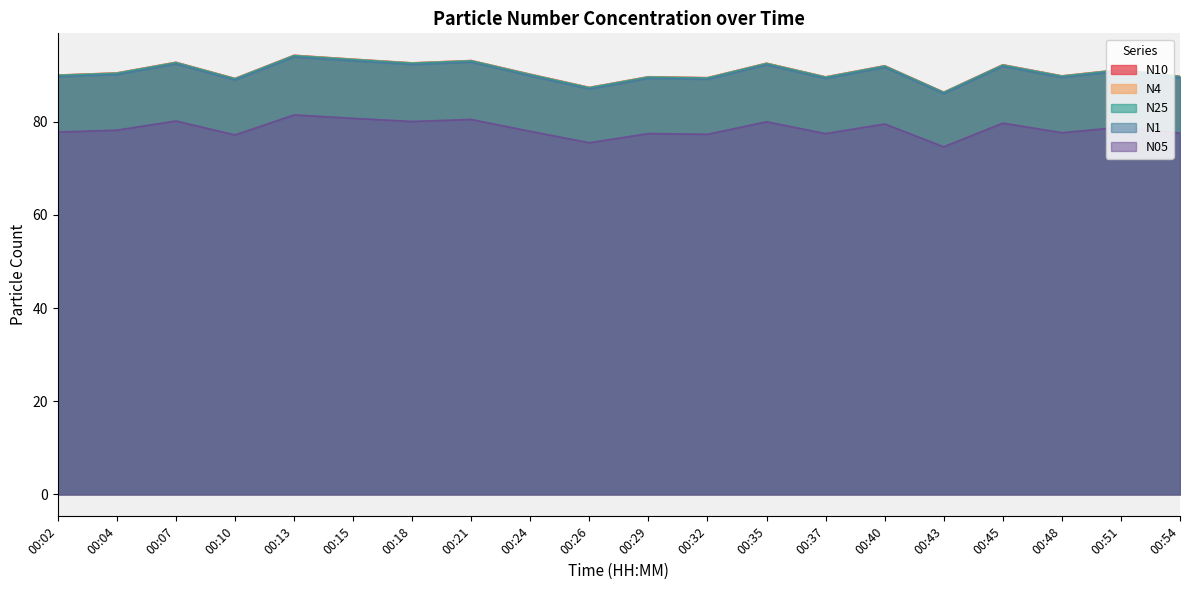

Which has a higher value, 00:26 or 00:10?

00:10